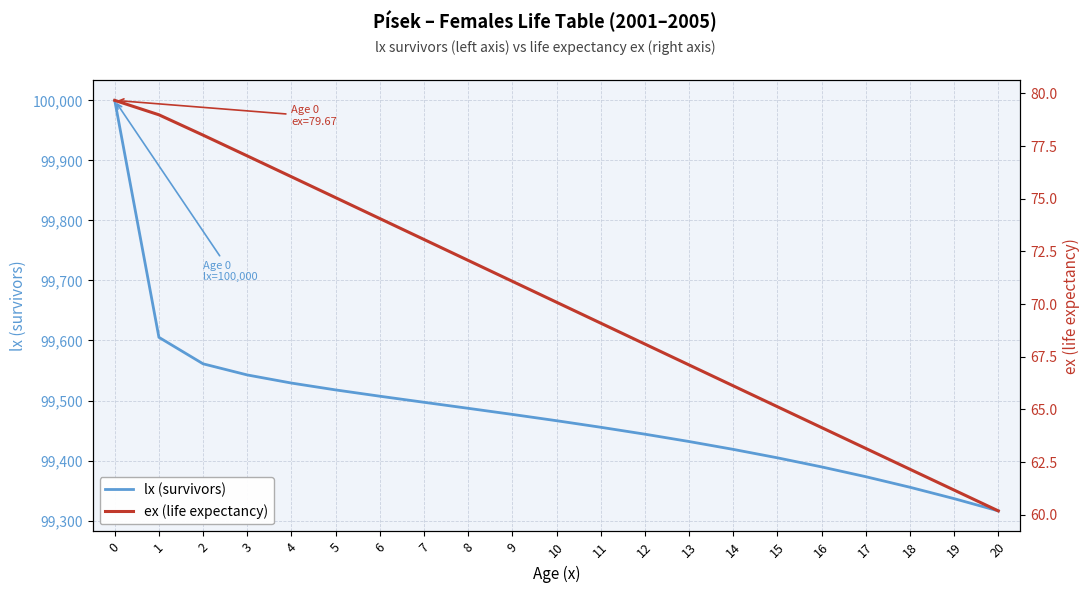

At which label is ex (life expectancy) closest to 69?

11